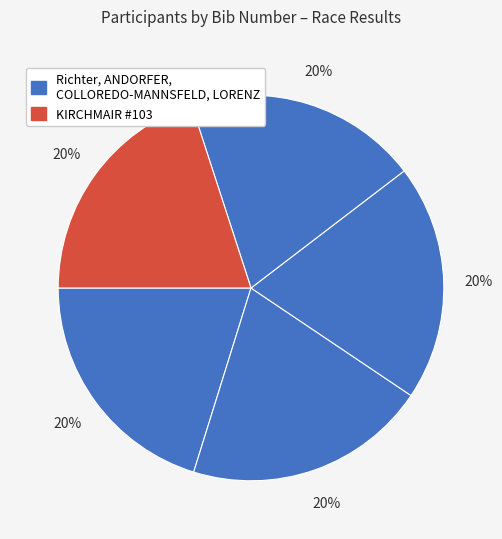

To the nearest percent, what is the average slice percentage?

20%